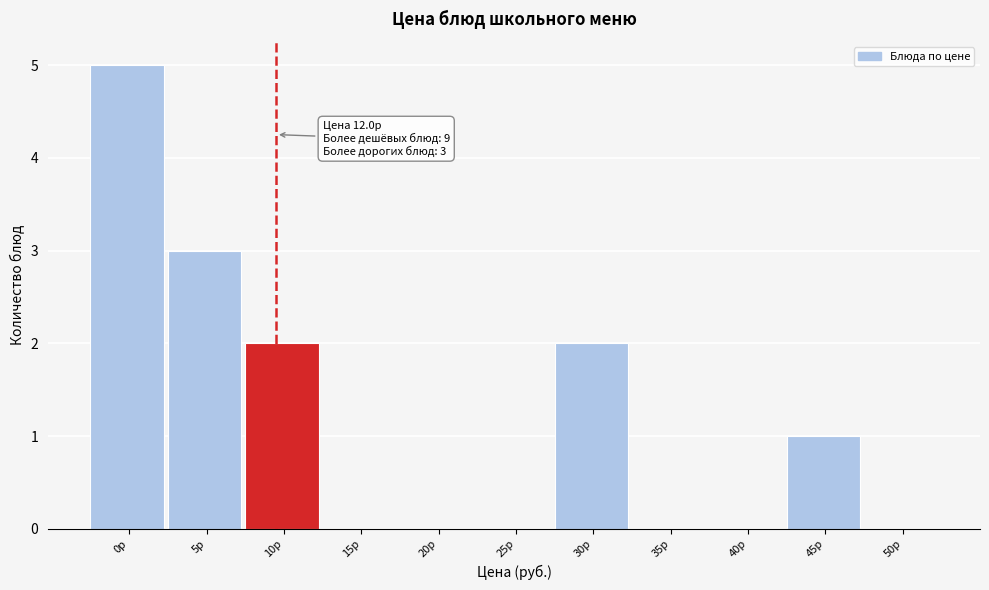

Reading left to right, what are all the values shown in this chart?

0р=5	5р=3	10р=2	15р=0	20р=0	25р=0	30р=2	35р=0	40р=0	45р=1	50р=0